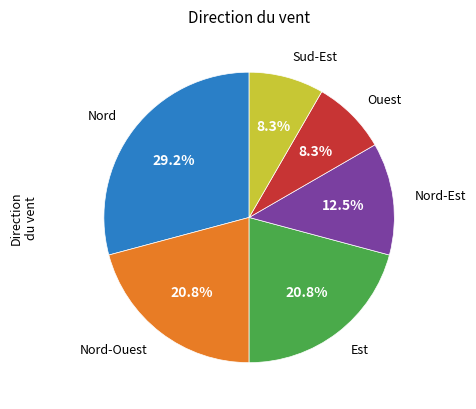

To the nearest percent, what is the average slice percentage?

17%